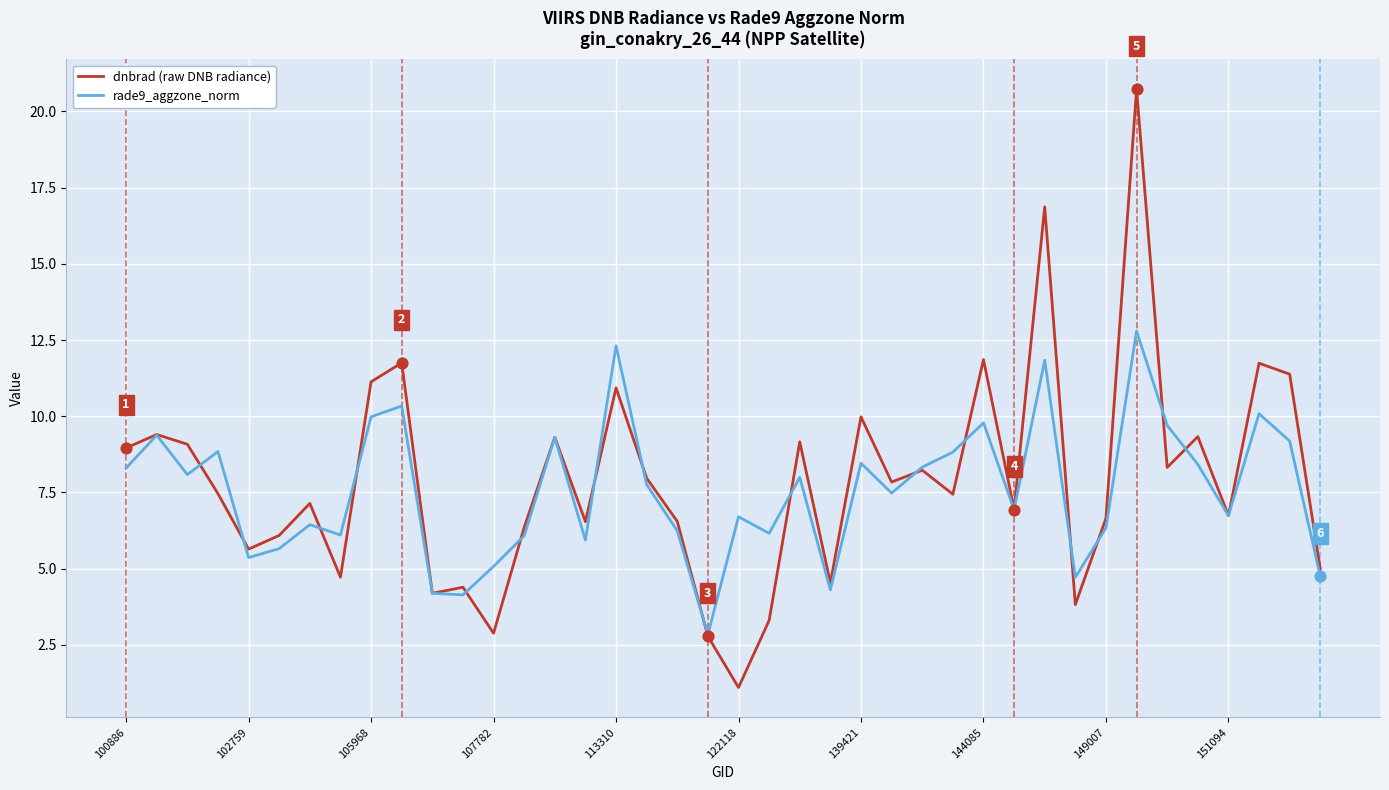

Which series has the widest spread of values?

dnbrad (raw DNB radiance)